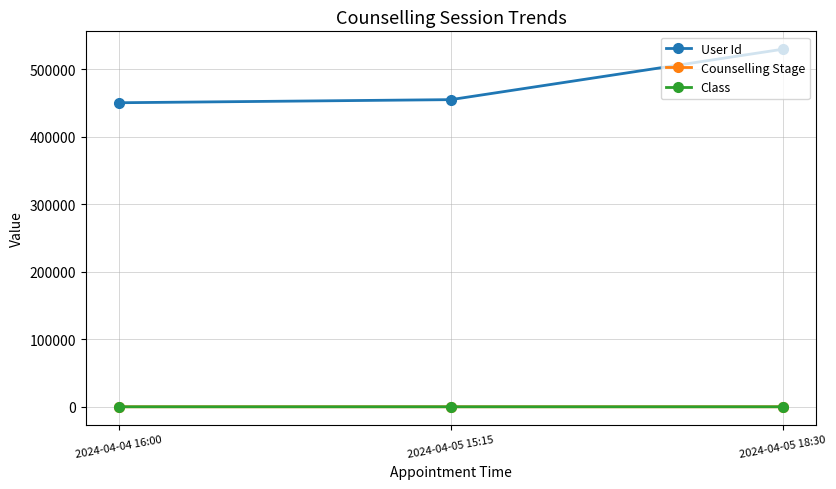

Which series changed the most between 2024-04-04 16:00 and 2024-04-05 18:30?

User Id